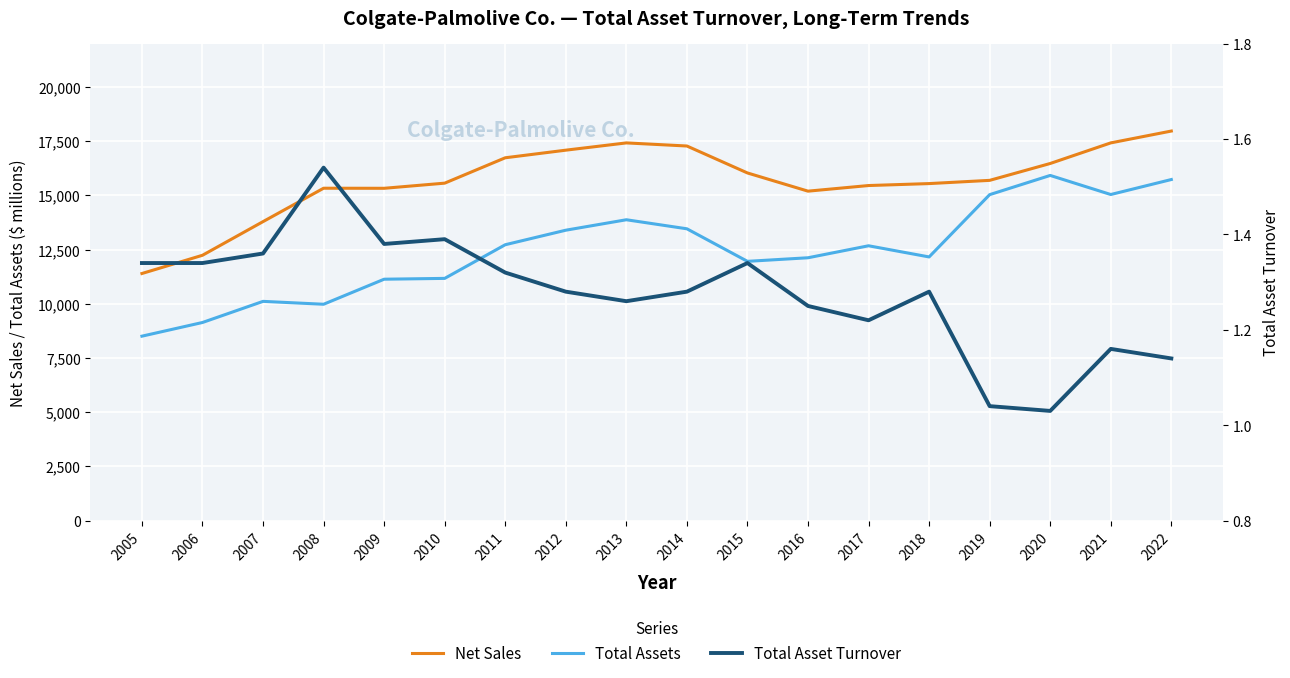

What is the spread (max minus min) of values at 2019?

15692.0